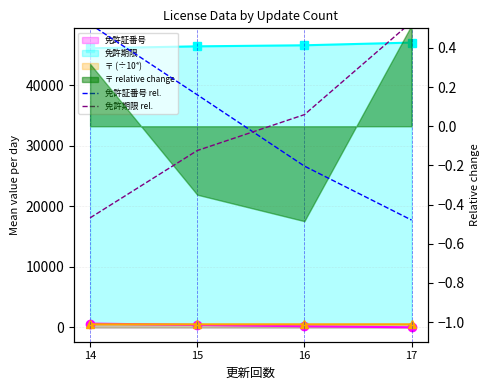

Which category has the lowest value in the 免許期限 rel. series?

14